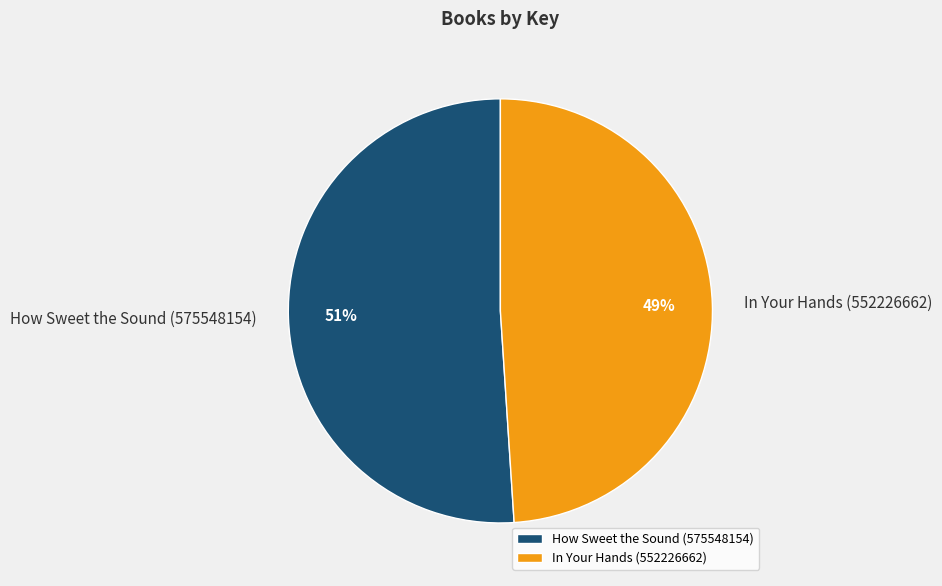

Is it true that How Sweet the Sound (575548154) is 51% of the pie?

True